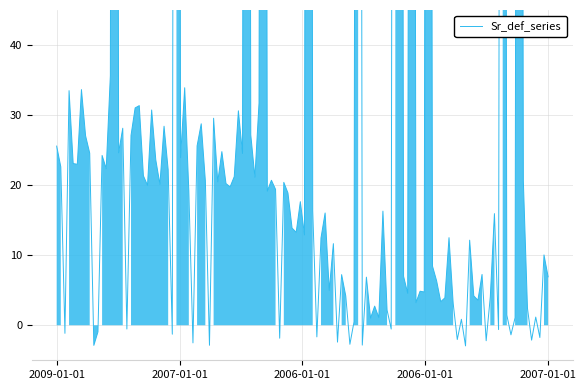

What is the sum of all values?

1229